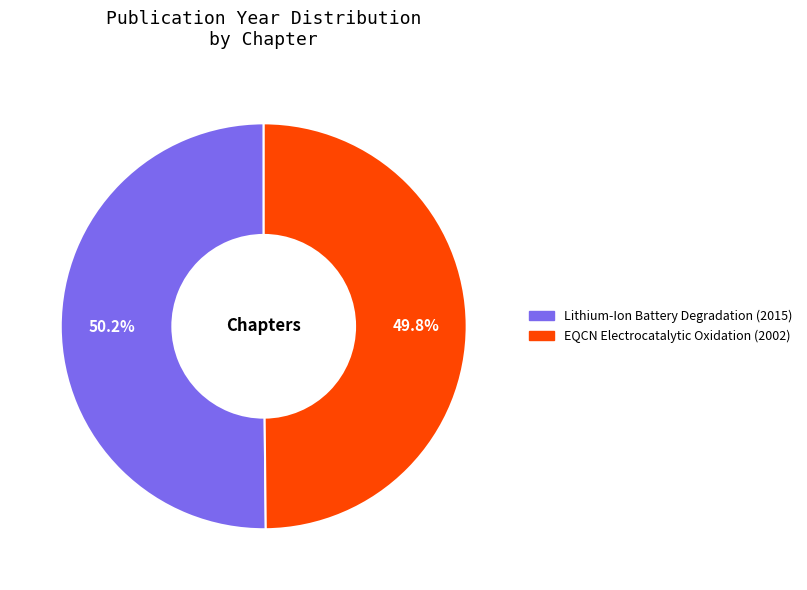

What is the ratio of the value at Lithium-Ion Battery Degradation (2015) to the value at EQCN Electrocatalytic Oxidation (2002)?

1.0